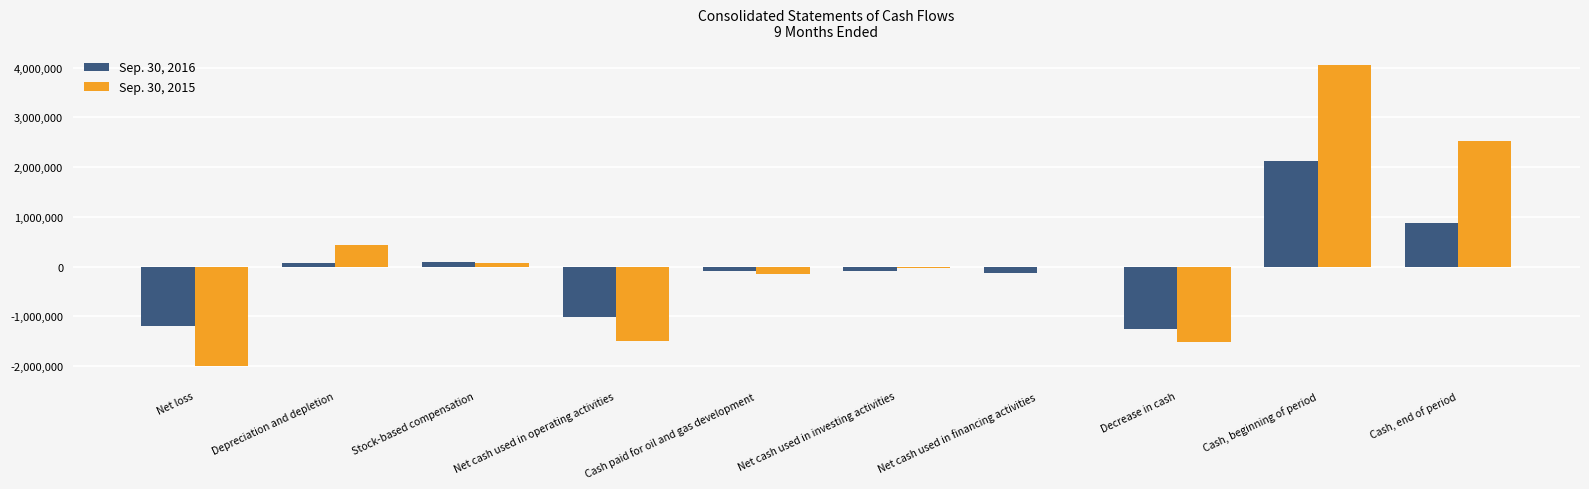

Which series has the largest total across all categories?

Sep. 30, 2015